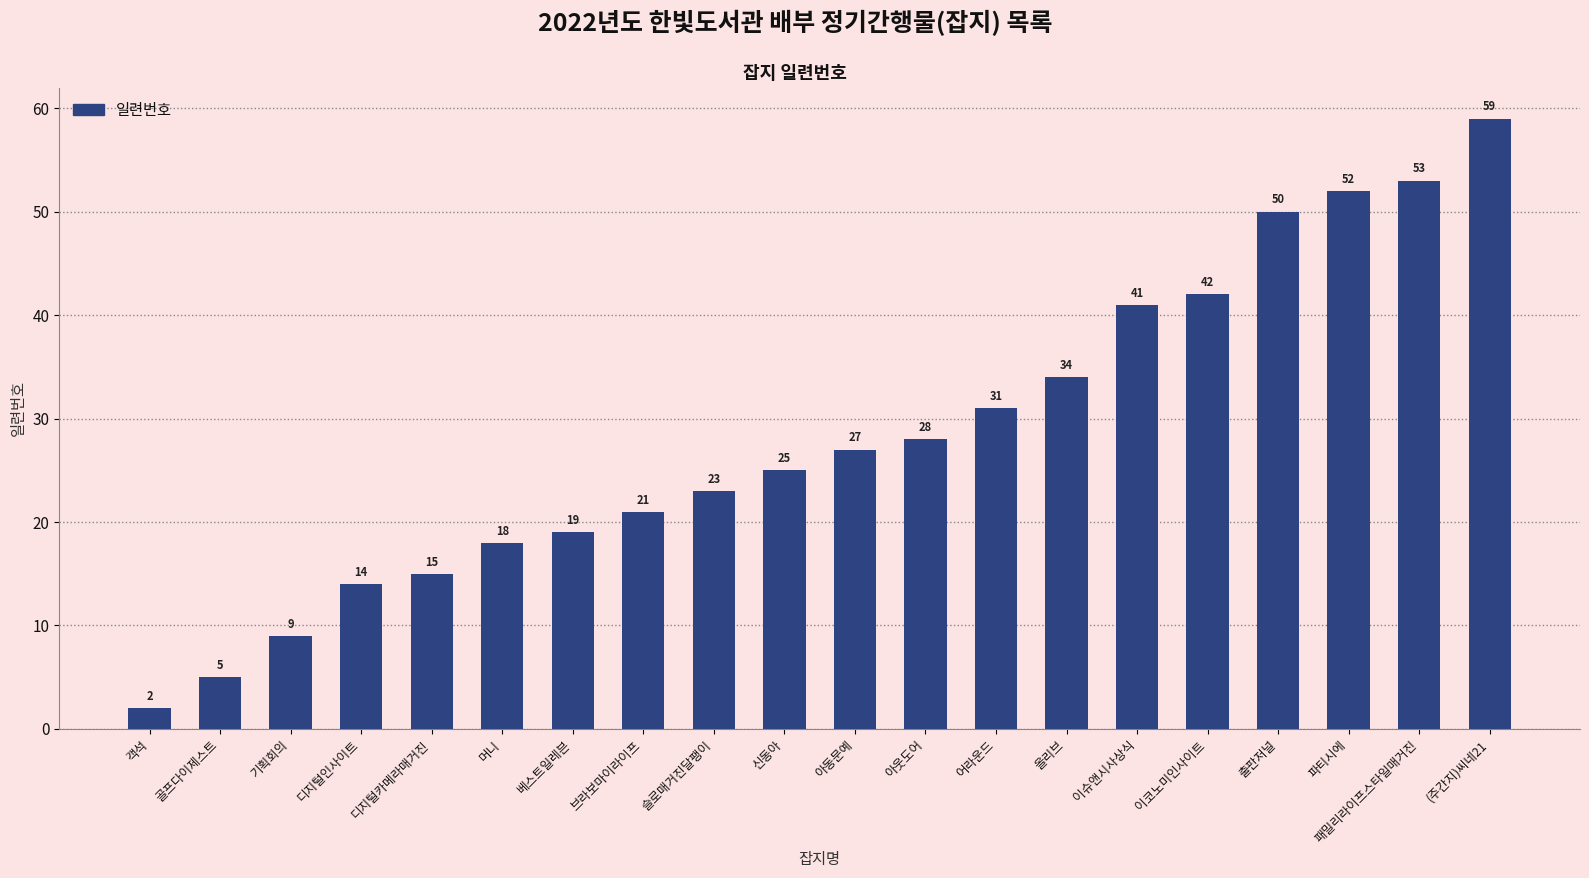

What is the value of the 6th bar from the left?

18